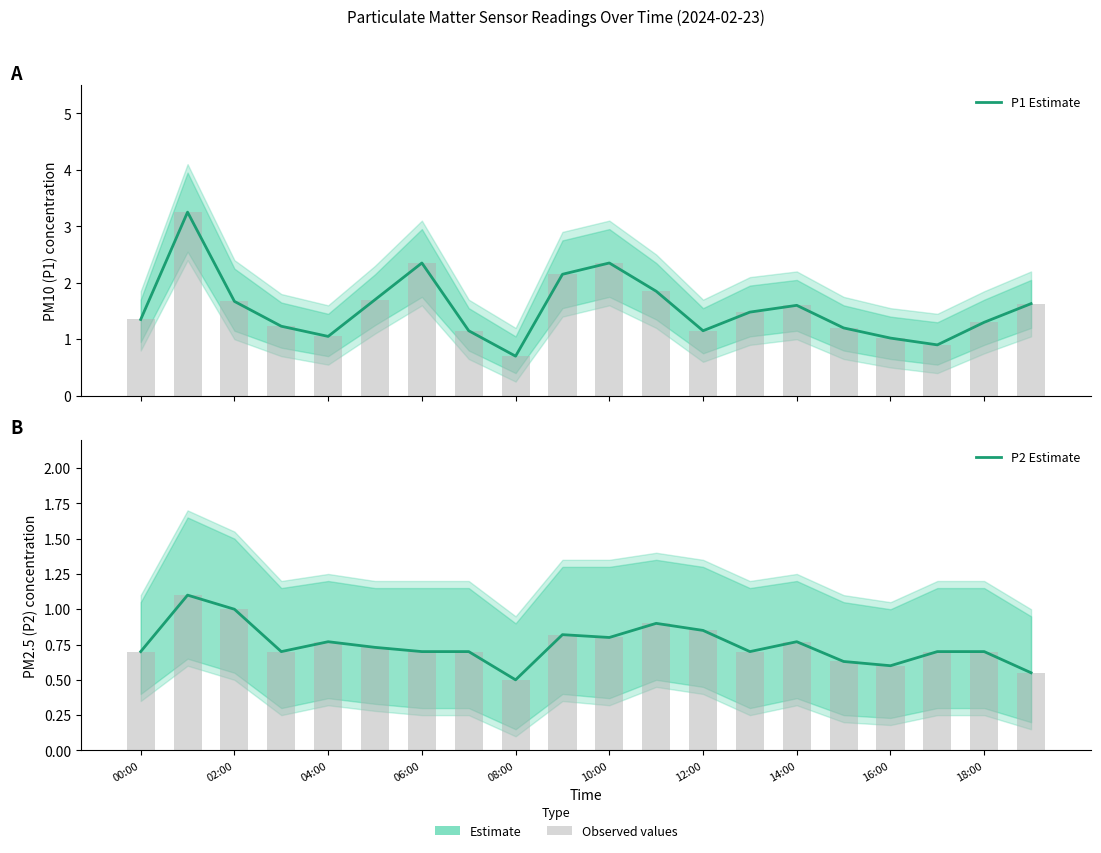

Reading right to left, list all the values displayed in this chart.

P1 Estimate: 1.6	1.3	0.9	1.0	1.2	1.6	1.5	1.1	1.9	2.4	2.1	0.7	1.1	2.4	1.7	1.1	1.2	1.7	3.2	1.4
P2 Estimate: 0.6	0.7	0.7	0.6	0.6	0.8	0.7	0.8	0.9	0.8	0.8	0.5	0.7	0.7	0.7	0.8	0.7	1.0	1.1	0.7